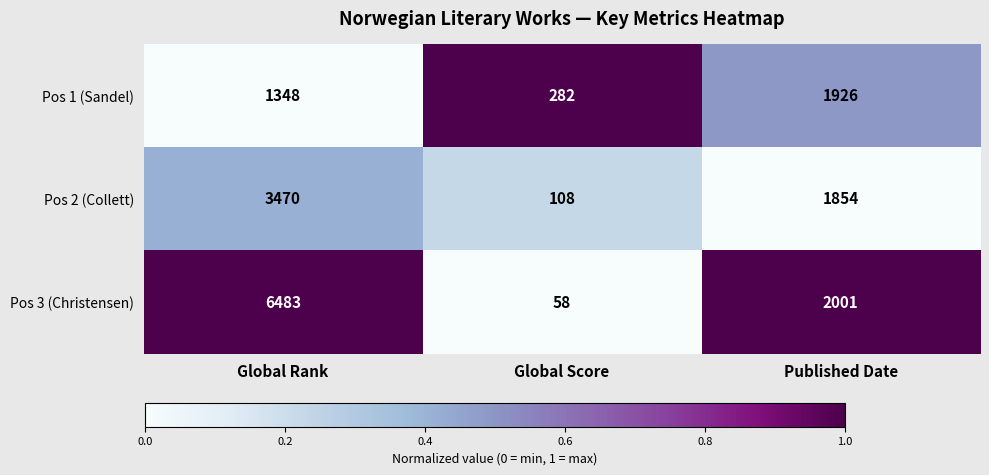

Which series has the largest range (max minus min)?

Pos 3 (Christensen)